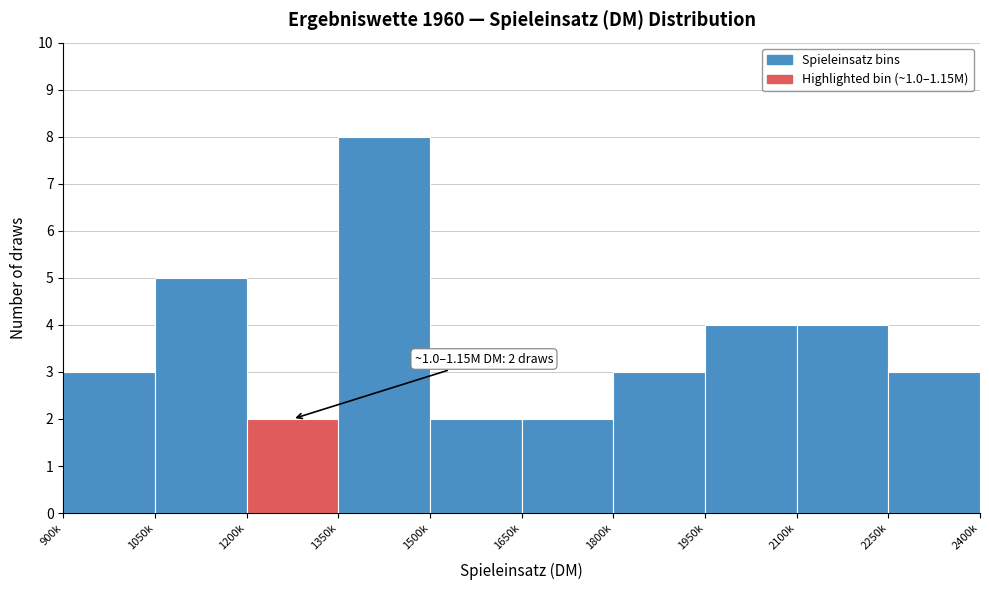

Reading left to right, list all the values displayed in this chart.

900k=3	1050k=5	1200k=2	1350k=8	1500k=2	1650k=2	1800k=3	1950k=4	2100k=4	2250k=3